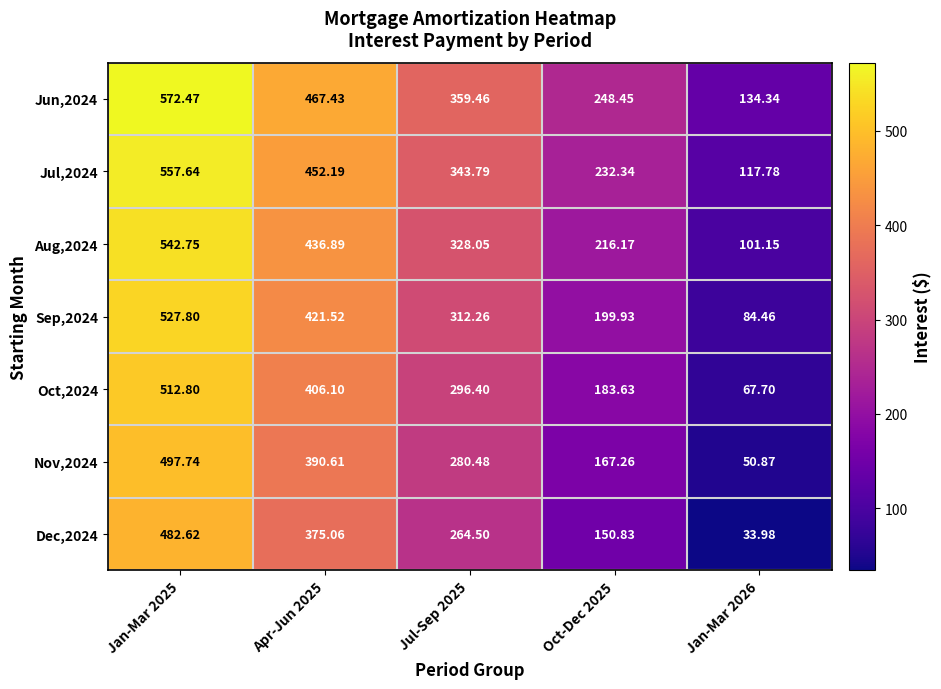

Which category has the highest value across all series?

Jan-Mar 2025